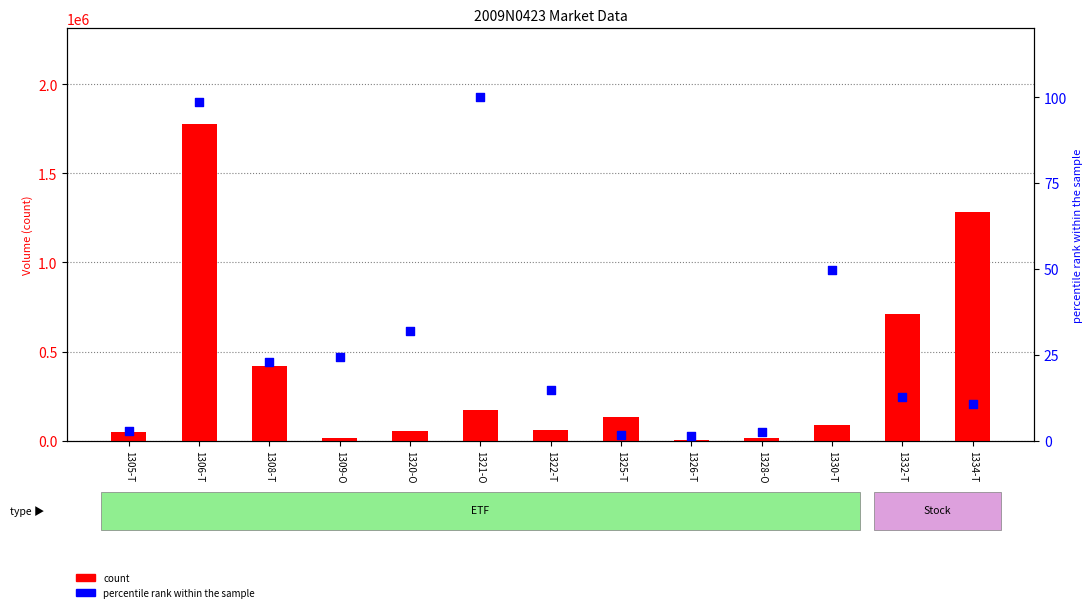

Which series has the largest total across all categories?

count